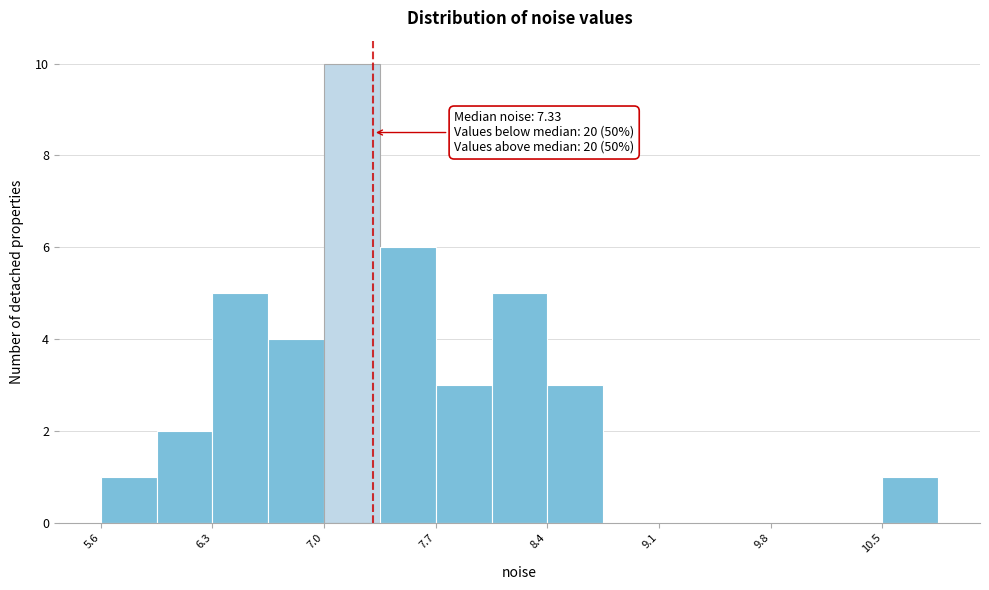

Around what value on the x-axis is the tallest bar? Give the approximate position of its centre, as read against the axis.

7.2